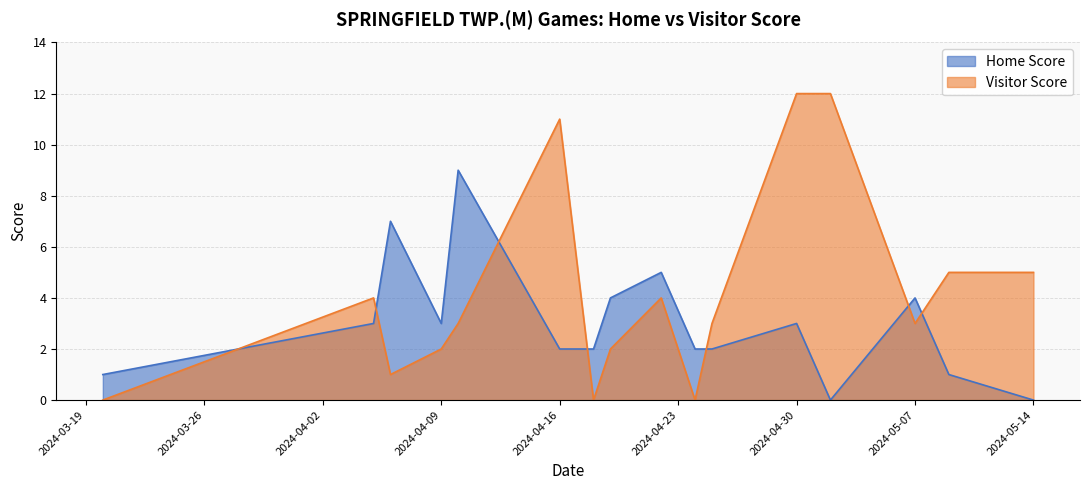

At how many categories does at least one series exceed 9?

3